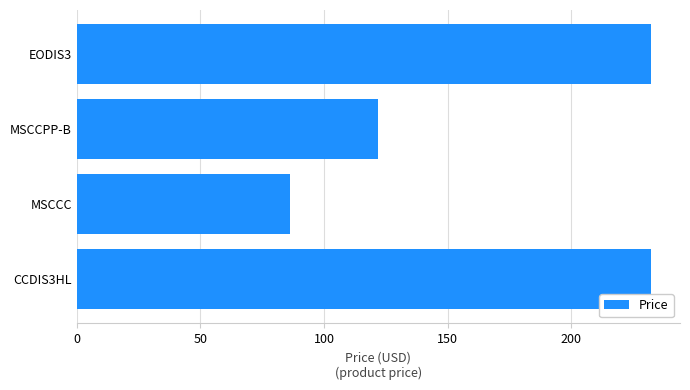

The chart shows a value of 130.9 at MSCCC. True or false?

False